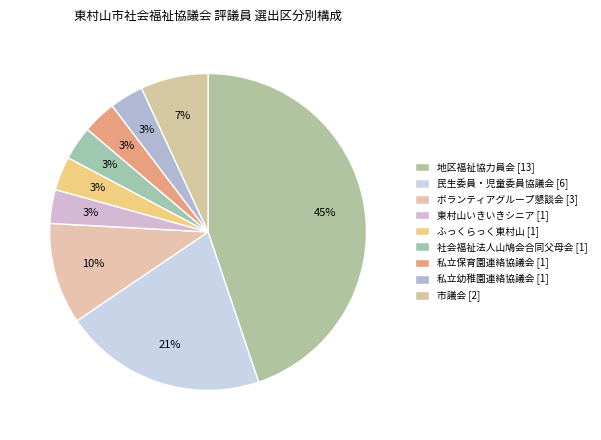

Approximately how many times larger is the value at ふっくらっく東村山 compared to 地区福祉協力員会?

0.1